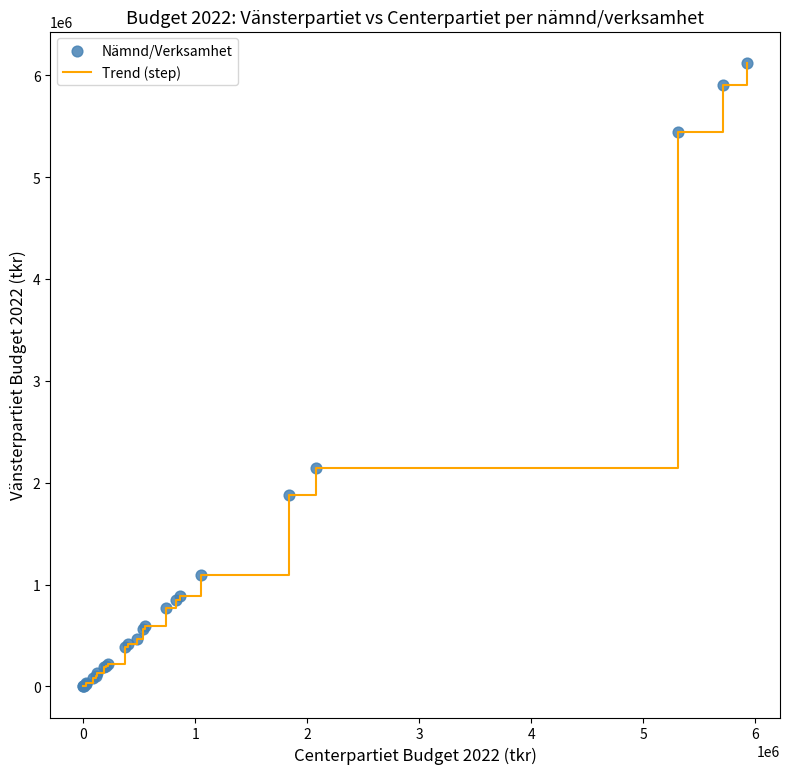

What is the maximum value shown in the chart?

6124958